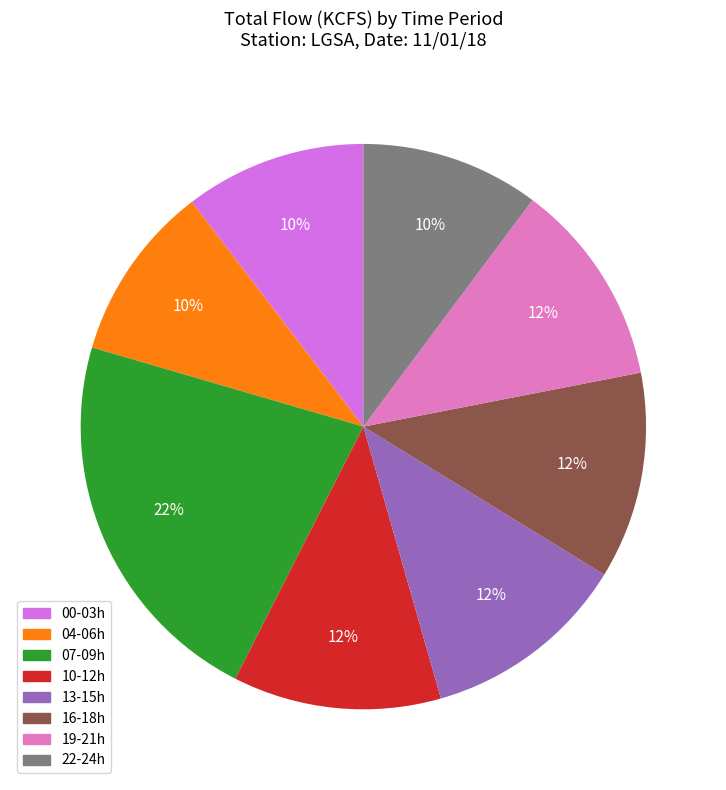

Is there a majority slice in this chart?

No